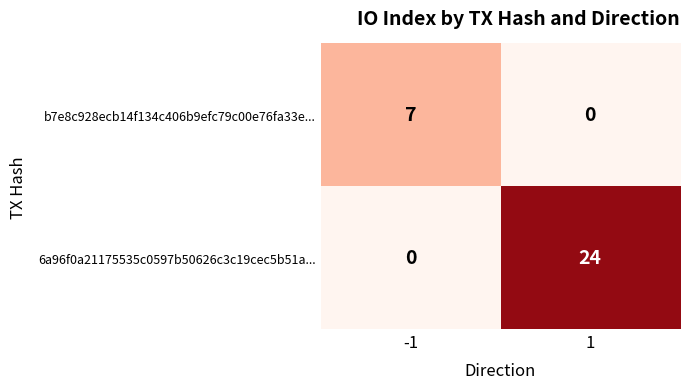

Reading left to right, transcribe all the data shown in this chart.

b7e8c928ecb14f134c406b9efc79c00e76fa33e...: 7	0
6a96f0a21175535c0597b50626c3c19cec5b51a...: 0	24